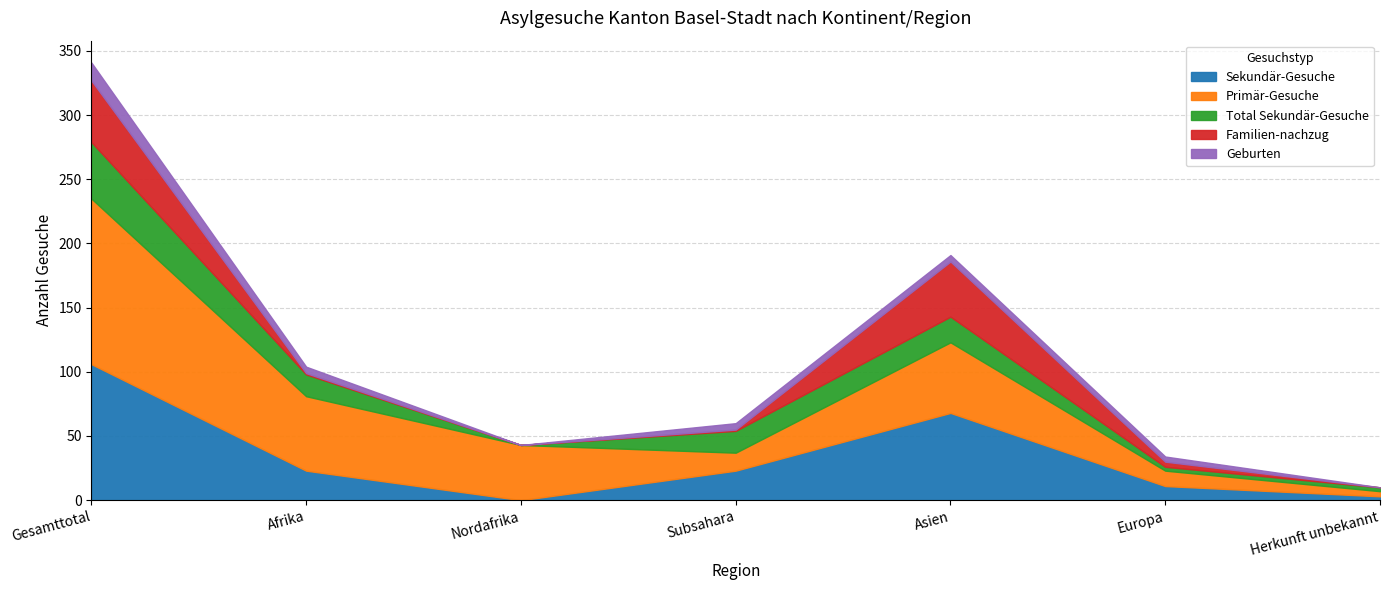

Does the chart display data point markers on the line(s)?

No